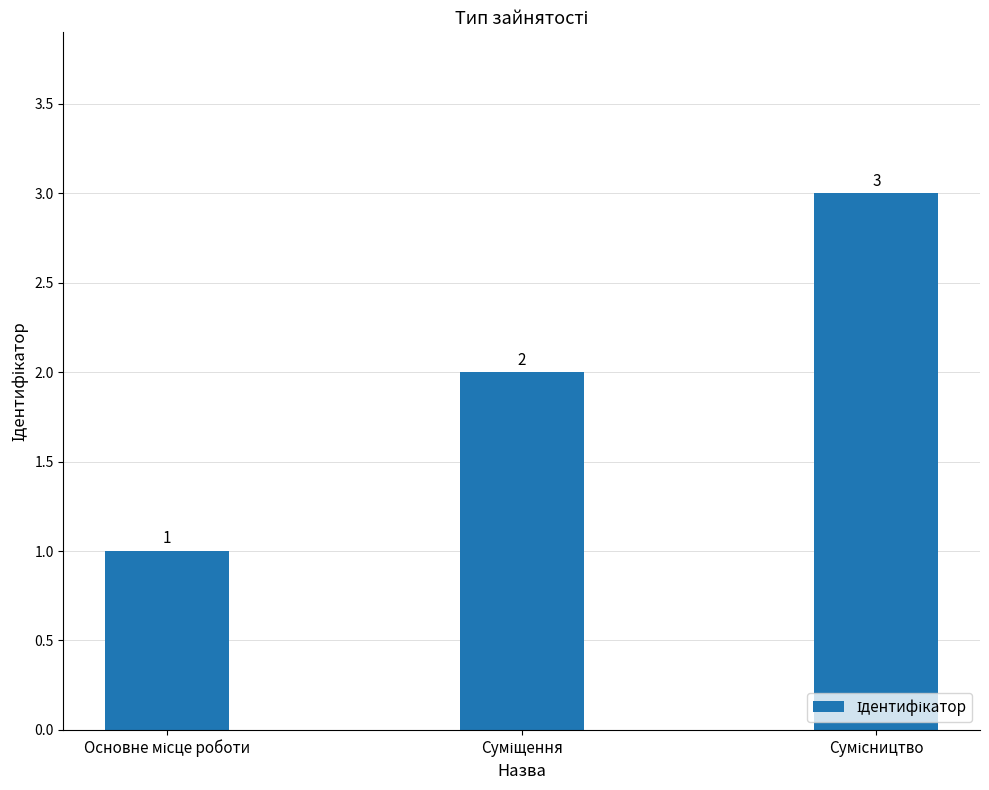

What is the sum of all values?

6